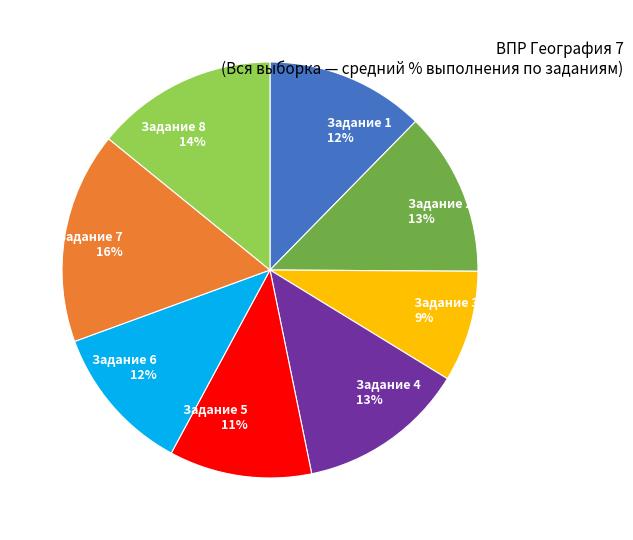

To the nearest percent, what percentage of the pie is Задание 6 12%?

12%